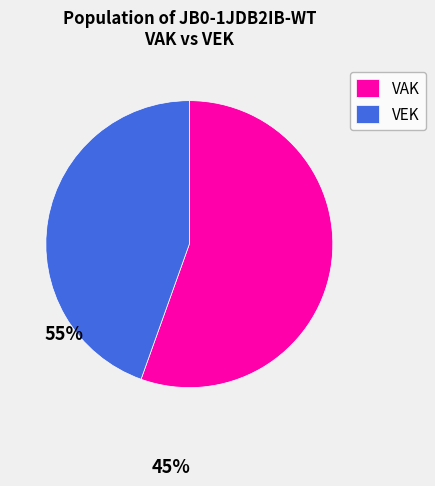

What is the ratio of the value at VAK to the value at VEK?

1.2